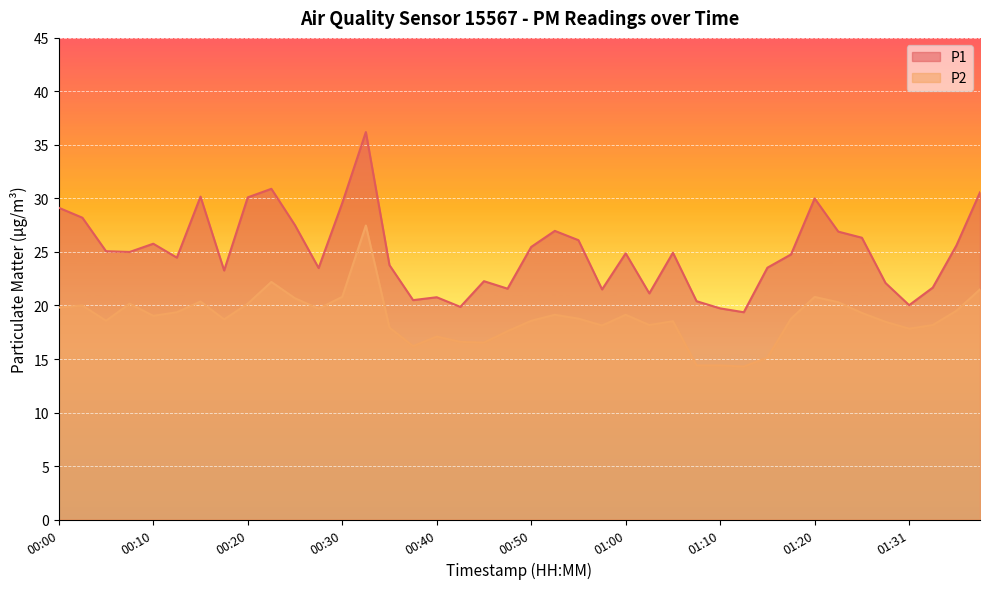

True or false: P2 has more than 2 points higher than both neighbors.

True